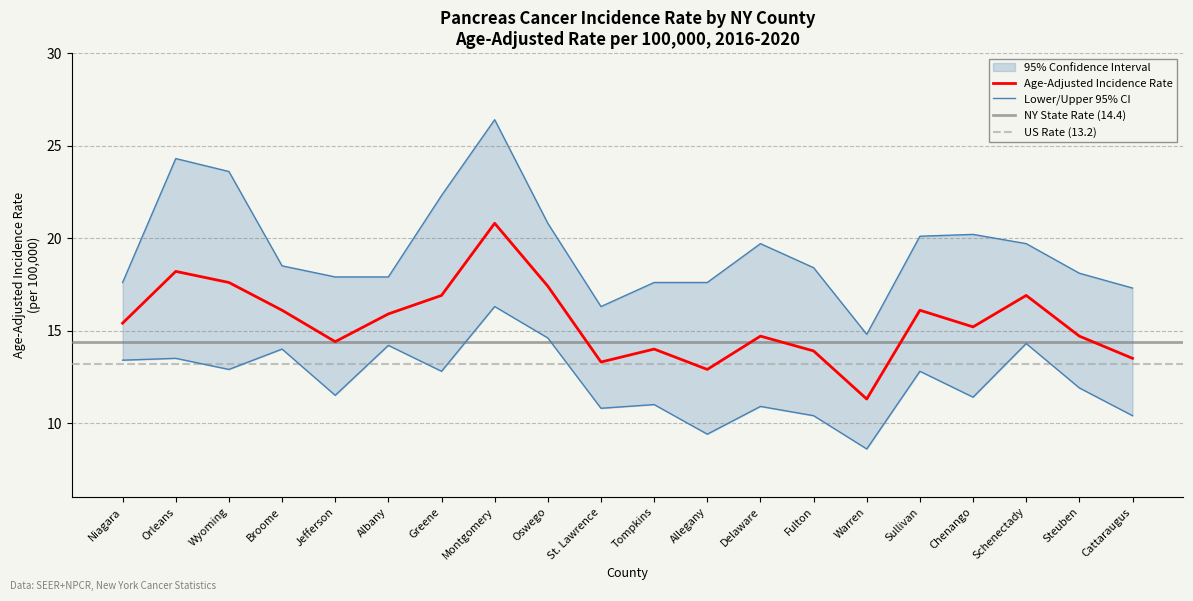

Where is Upper 95% CI nearest to the value 20?

Sullivan